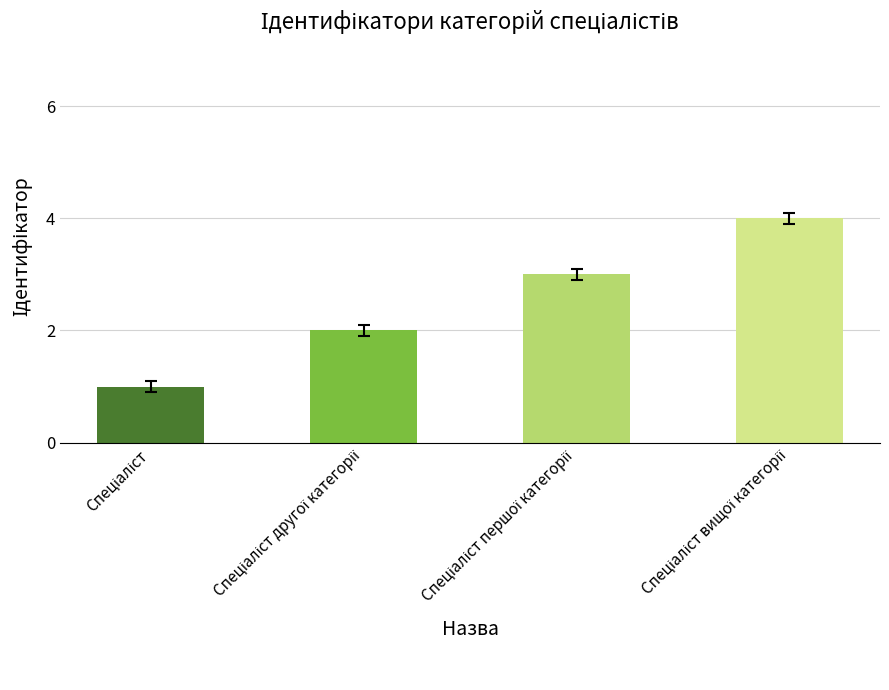

What is the greatest value displayed?

4